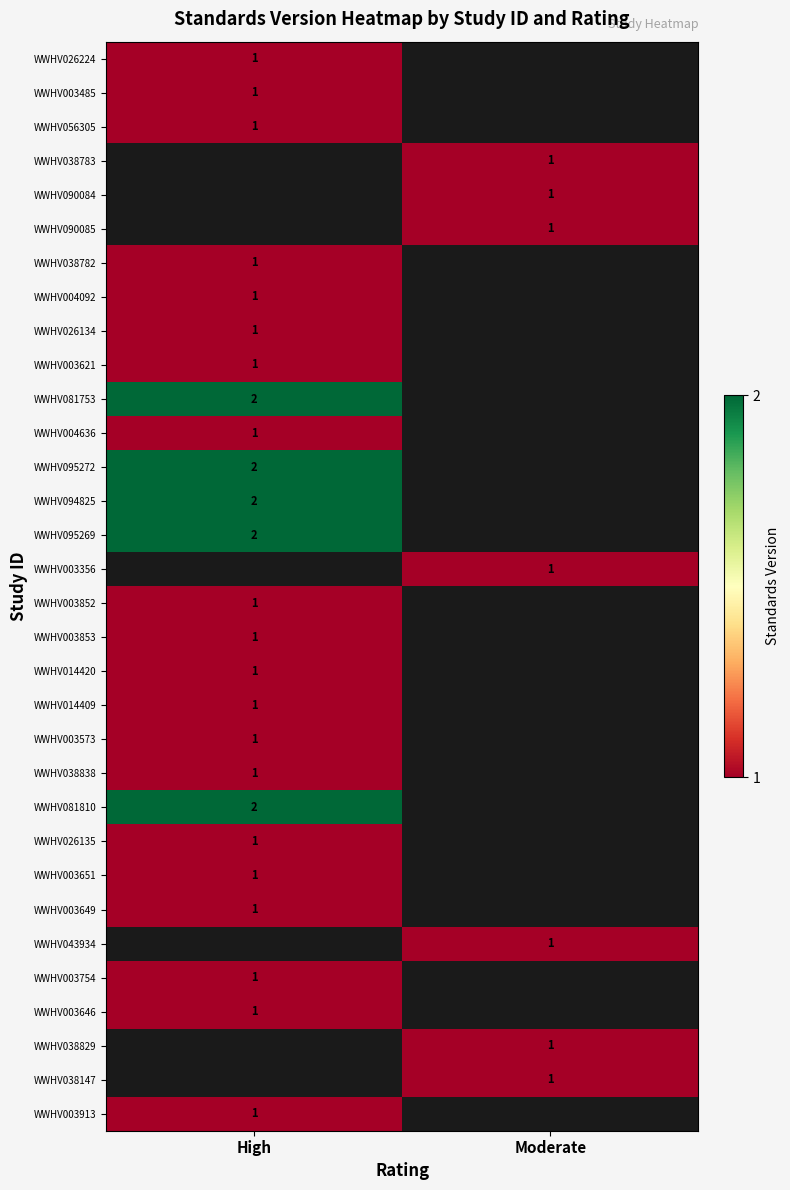

The WWHV004092 series shows 1 at High. True or false?

True